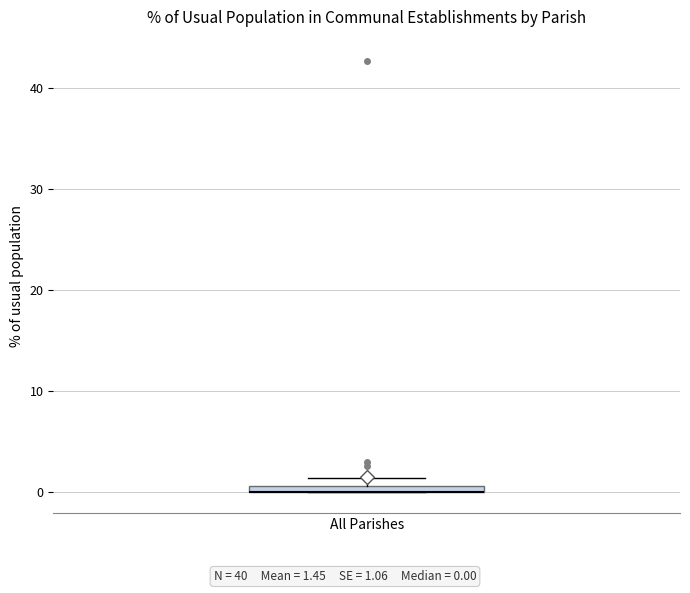

Where is the lower edge of the box for All Parishes on the y-axis? The values are not printed on the chart, so give them approximately, as read against the axis.

0